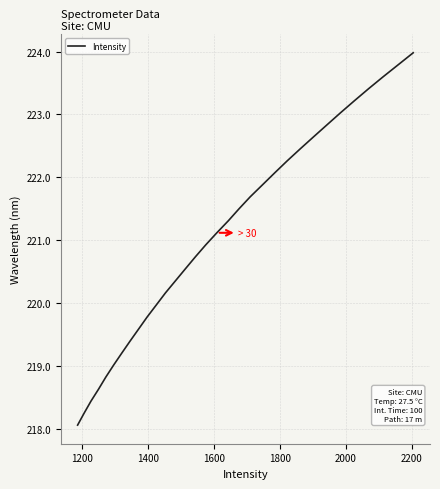

Count the number of data series in this chart.

1